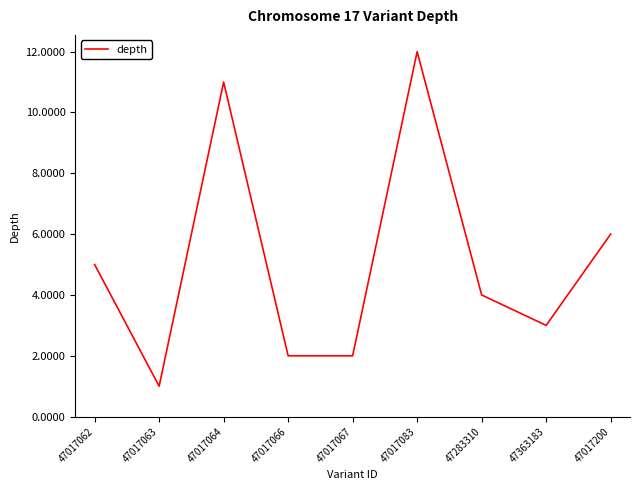

Which category has the lowest value across all series?

47017063